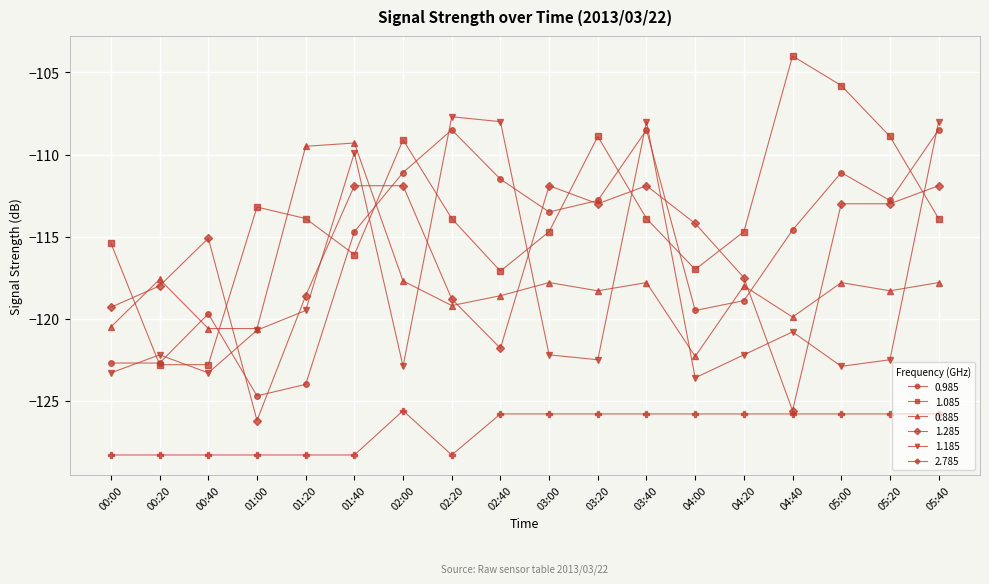

What is the maximum value for 1.285?

-111.9